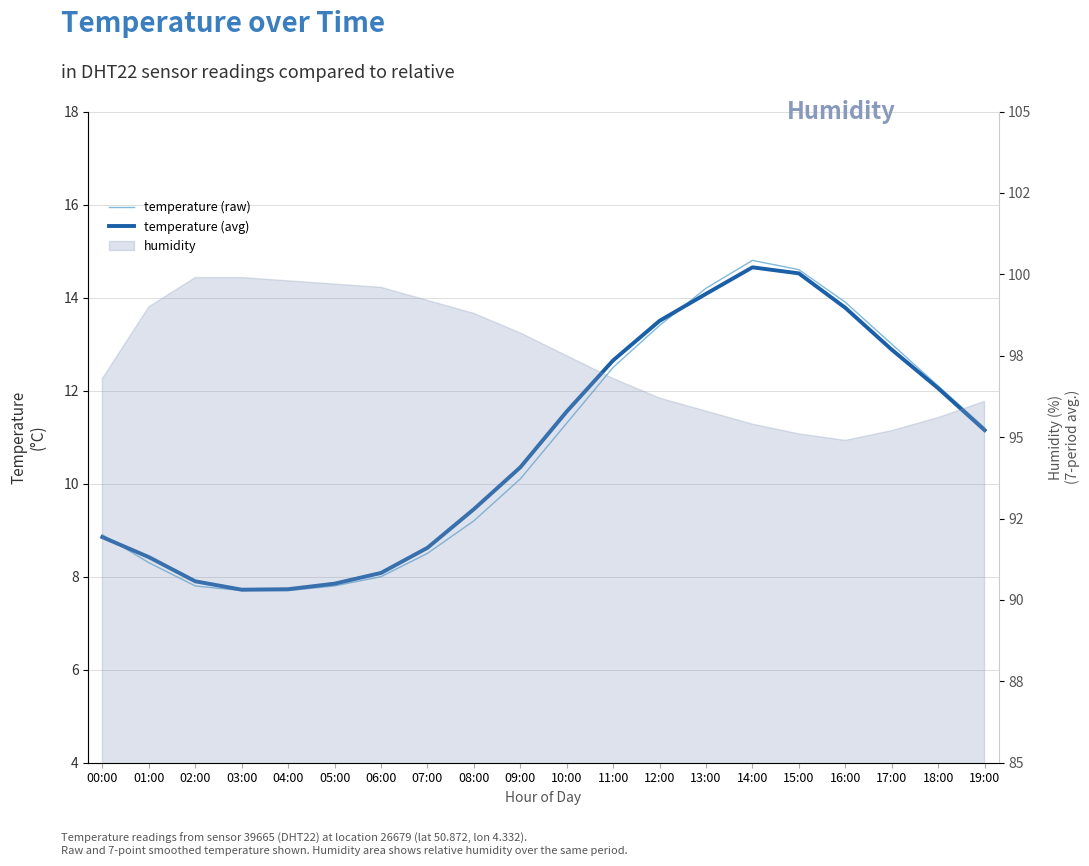

What is the maximum value shown in the chart?

14.8